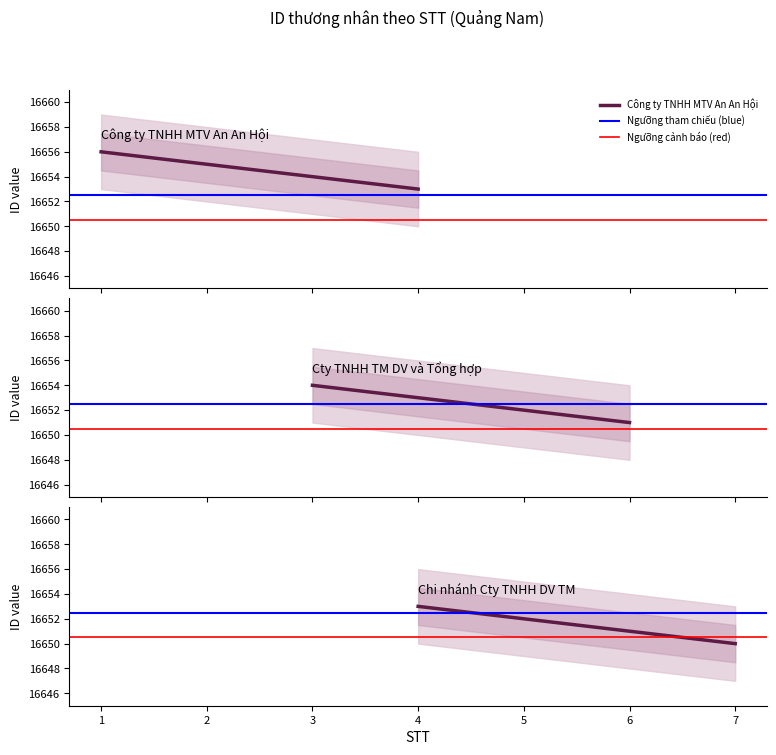

What is the value of the 4th point from the left?

16653